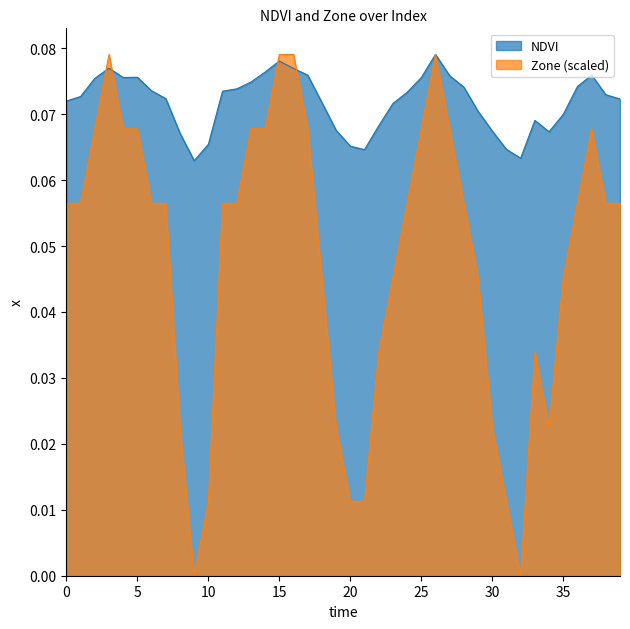

True or false: NDVI and Zone cross at least once.

True